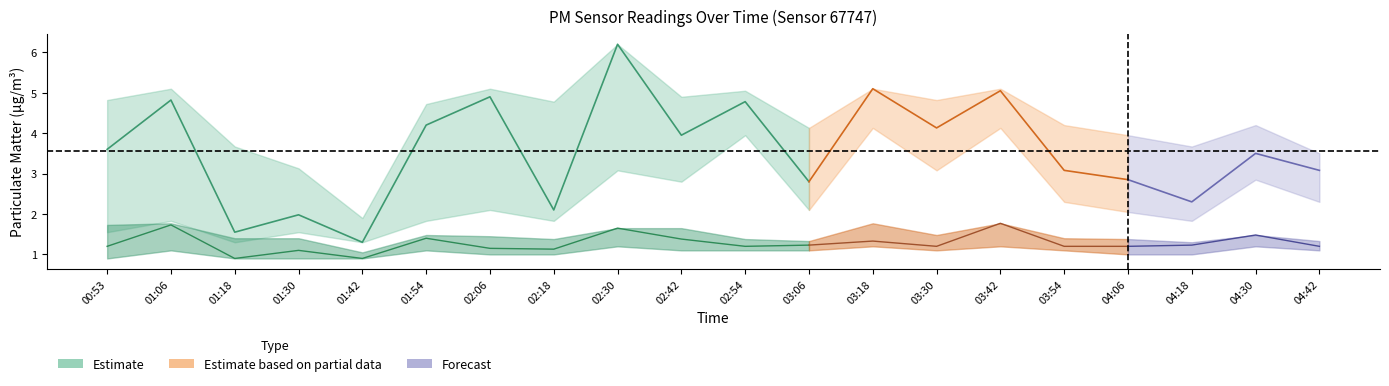

True or false: P1_lower and P2_lower cross at least once.

False